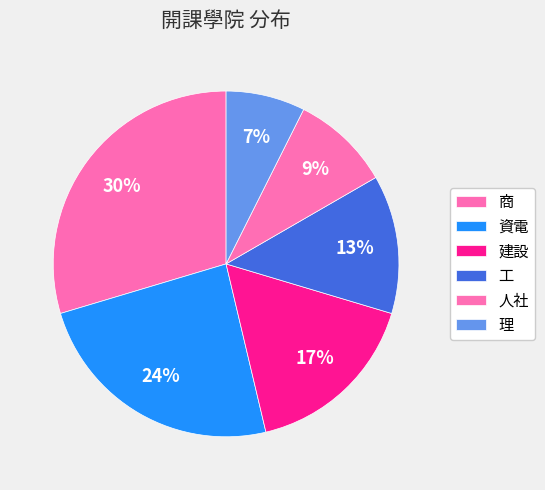

Is there any slice that represents more than half of the pie?

No